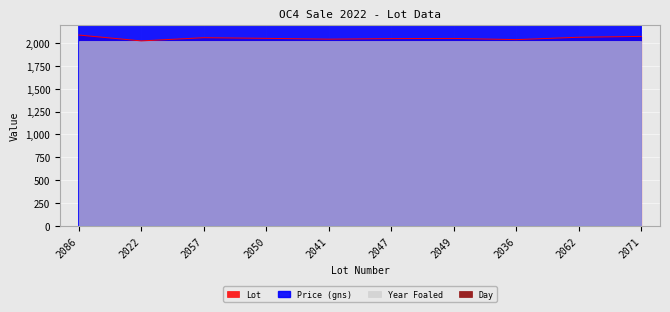

What is the sum of all Lot values?

20521